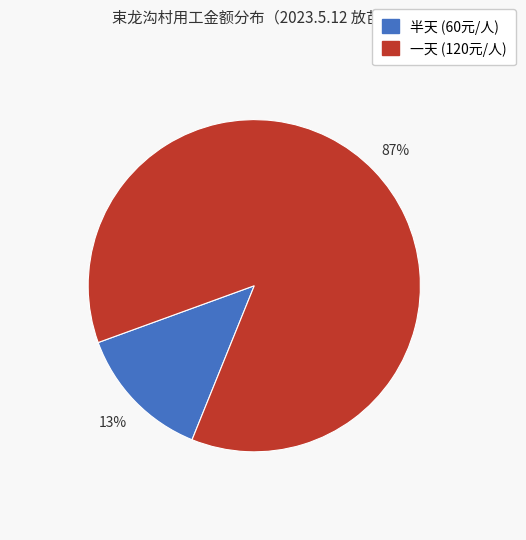

The 半天 (60元/人) slice represents 13% of the pie. True or false?

True